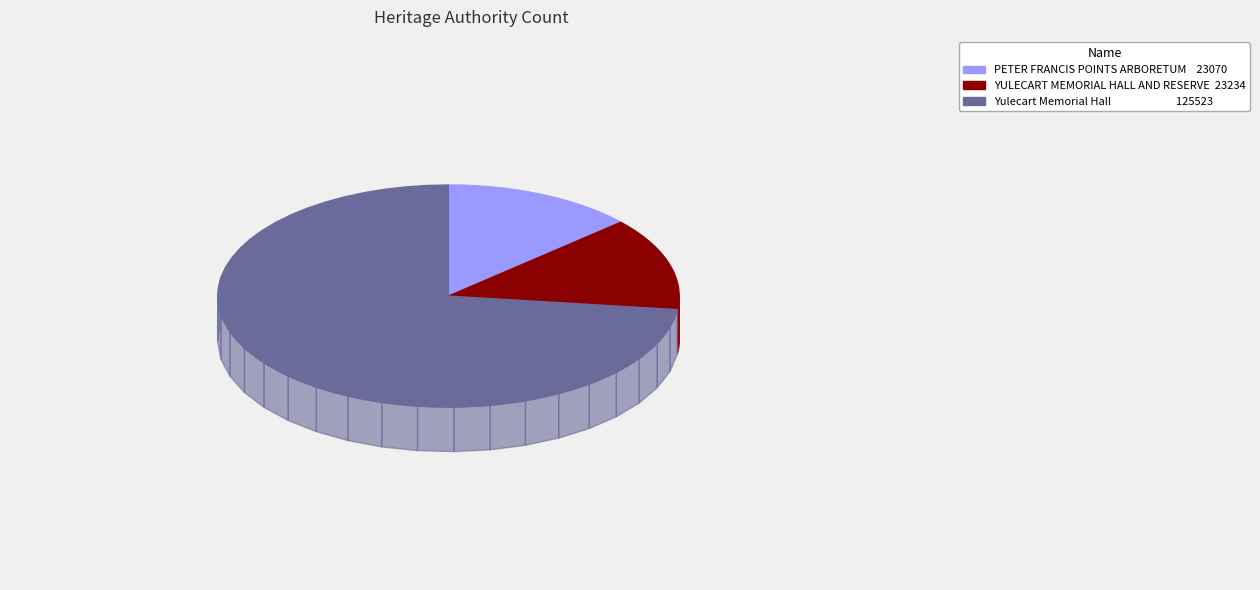

To the nearest percent, what portion does Yulecart Memorial Hall represent?

73%